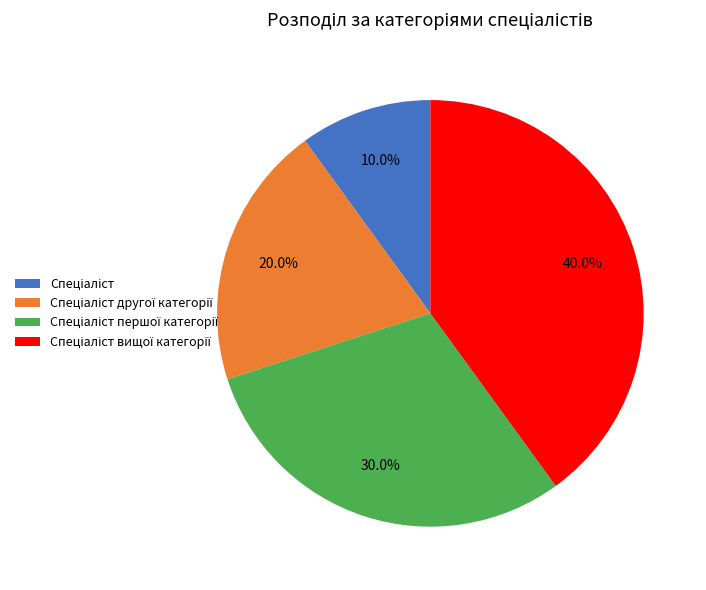

Is there any slice that represents more than half of the pie?

No